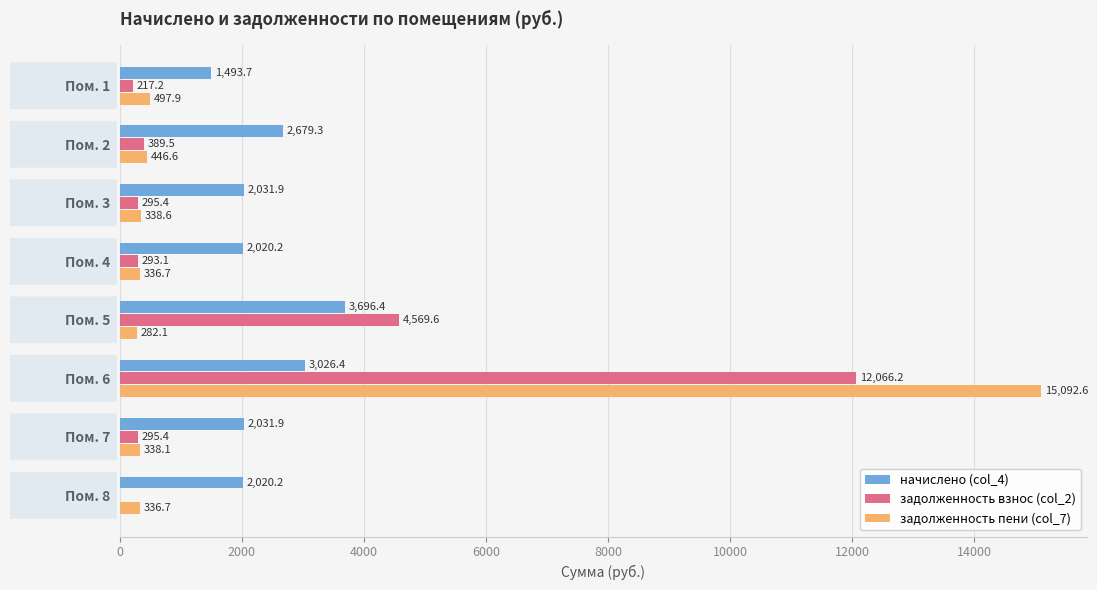

Between Пом. 1 and Пом. 4, which series saw the biggest shift?

начислено (col_4)